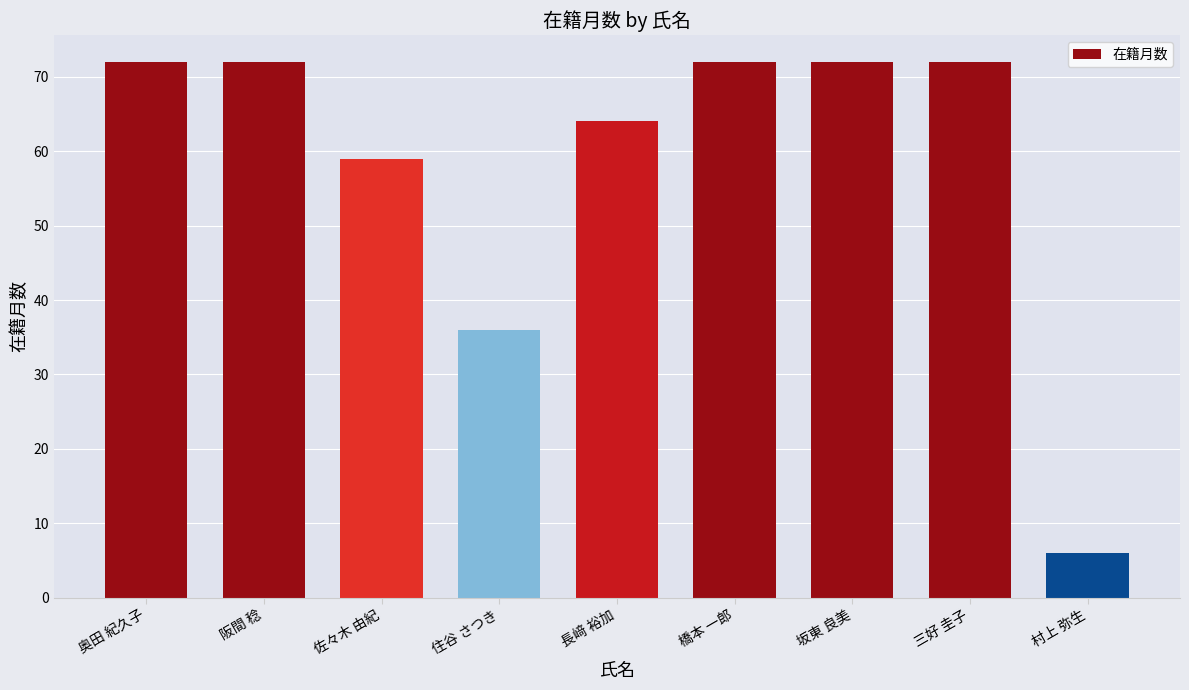

What is the smallest value displayed?

6